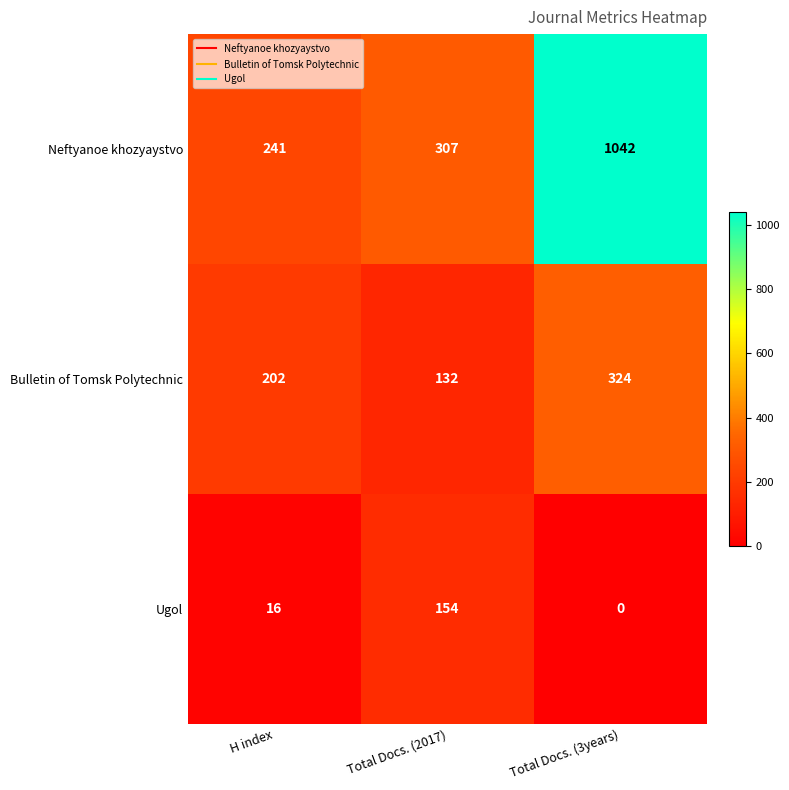

Which category has the highest value across all series?

Total Docs. (3years)